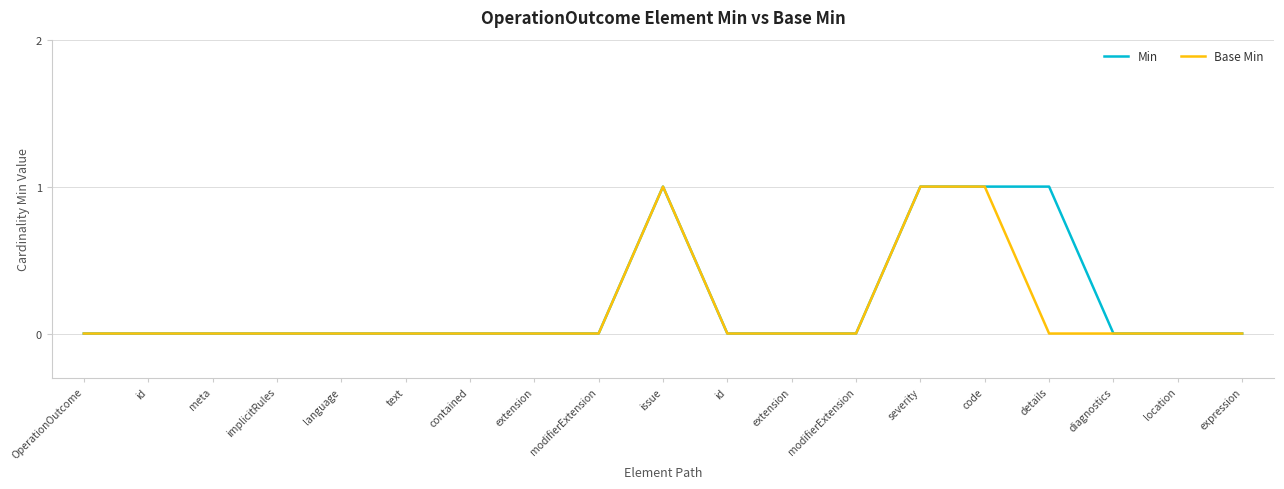

In Min, how many points are higher than both neighbors (excluding endpoints)?

1